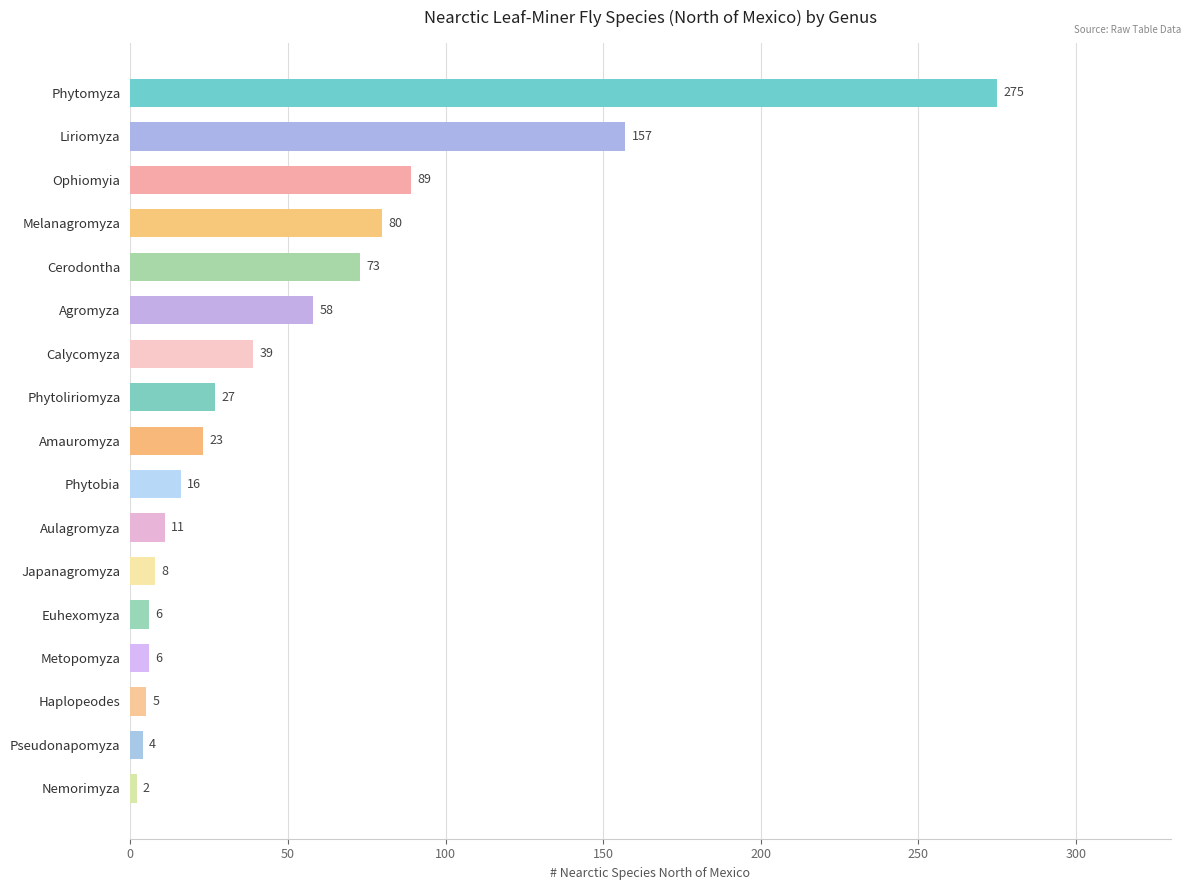

What is the value of the 4th bar from the top?

80